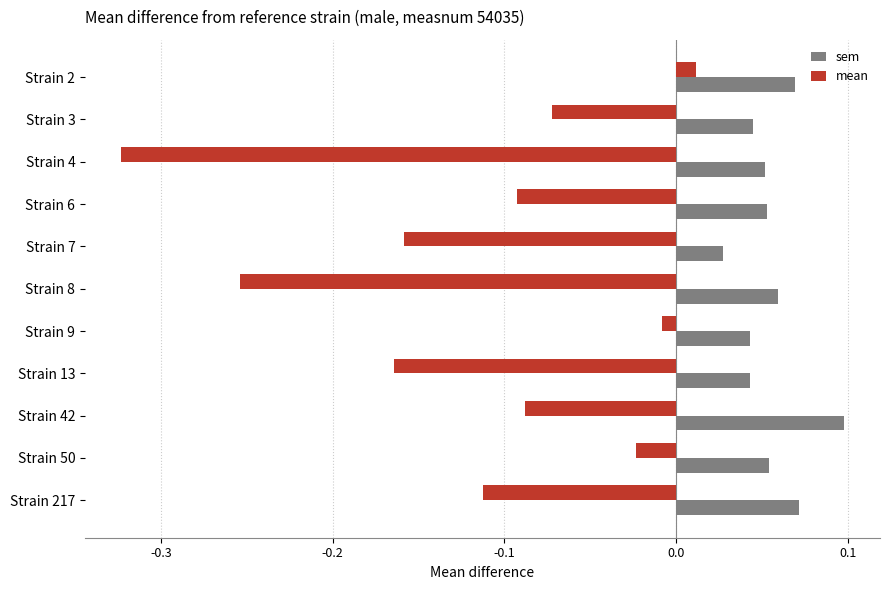

At how many categories does at least one series exceed 0?

11